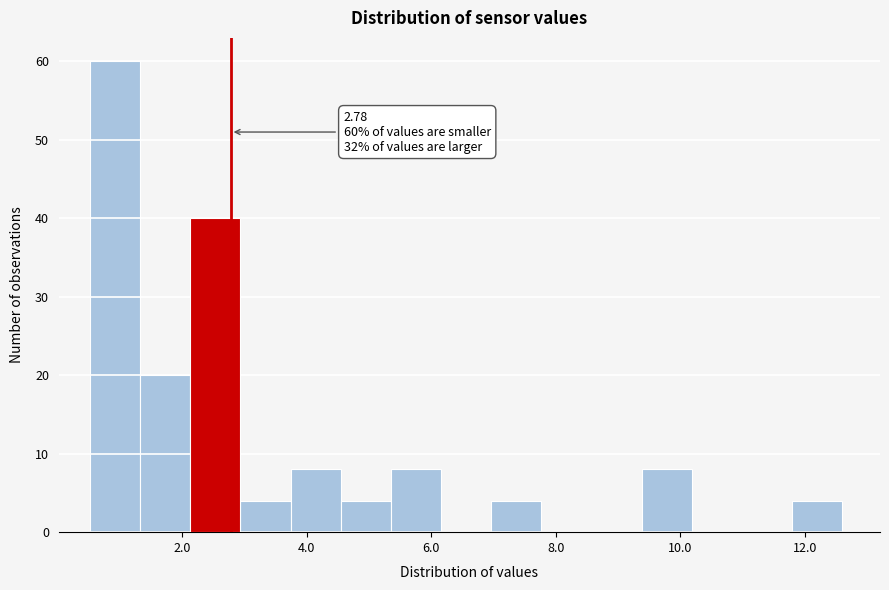

Which range on the x-axis has the tallest bar?

0.6 to 1.4